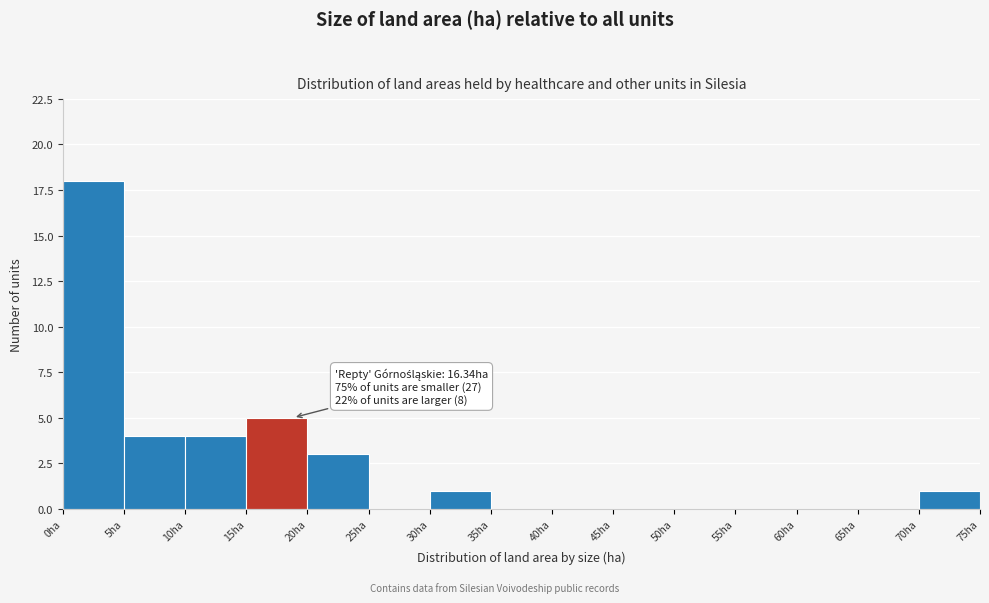

Which range on the x-axis has the tallest bar?

0 to 5